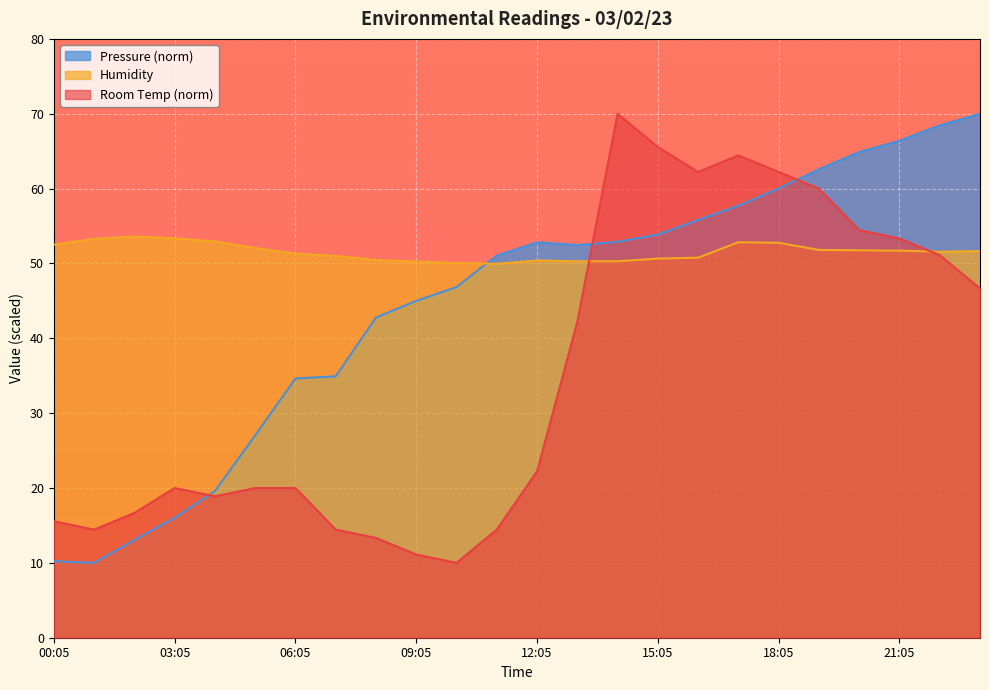

Reading left to right, transcribe all the data shown in this chart.

Room Temp: 00:05=15.6	01:05=14.4	02:05=16.7	03:05=20.0	04:05=18.9	05:05=20.0	06:05=20.0	07:05=14.4	08:05=13.3	09:05=11.1	10:05=10.0	11:05=14.4	12:05=22.2	13:05=42.2	14:05=70.0	15:05=65.6	16:05=62.2	17:05=64.4	18:05=62.2	19:05=60.0	20:05=54.4	21:05=53.3	22:05=51.1	23:05=46.7
Humidity: 00:05=52.5	01:05=53.3	02:05=53.6	03:05=53.4	04:05=53.0	05:05=52.1	06:05=51.3	07:05=51.0	08:05=50.5	09:05=50.2	10:05=50.1	11:05=50.0	12:05=50.4	13:05=50.3	14:05=50.3	15:05=50.6	16:05=50.8	17:05=52.8	18:05=52.8	19:05=51.8	20:05=51.8	21:05=51.7	22:05=51.6	23:05=51.6
Pressure: 00:05=10.2	01:05=10.0	02:05=13.1	03:05=16.0	04:05=19.6	05:05=27.0	06:05=34.6	07:05=34.9	08:05=42.8	09:05=45.0	10:05=46.8	11:05=51.1	12:05=52.8	13:05=52.5	14:05=52.9	15:05=53.9	16:05=55.8	17:05=57.7	18:05=60.0	19:05=62.6	20:05=64.9	21:05=66.4	22:05=68.5	23:05=70.0